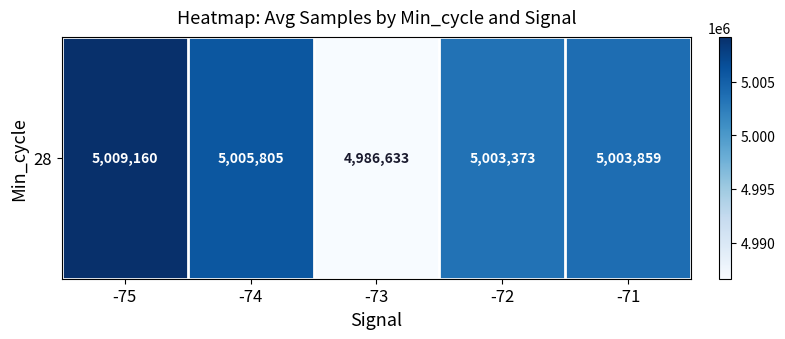

List the labels in order of value, largest first.

-75, -74, -71, -72, -73